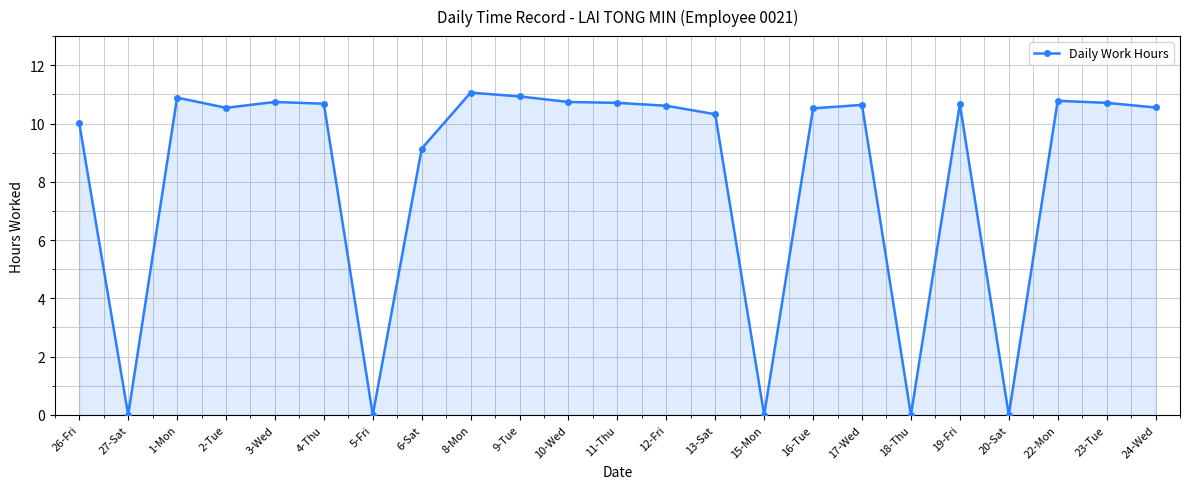

Does the chart have visible grid lines?

Yes